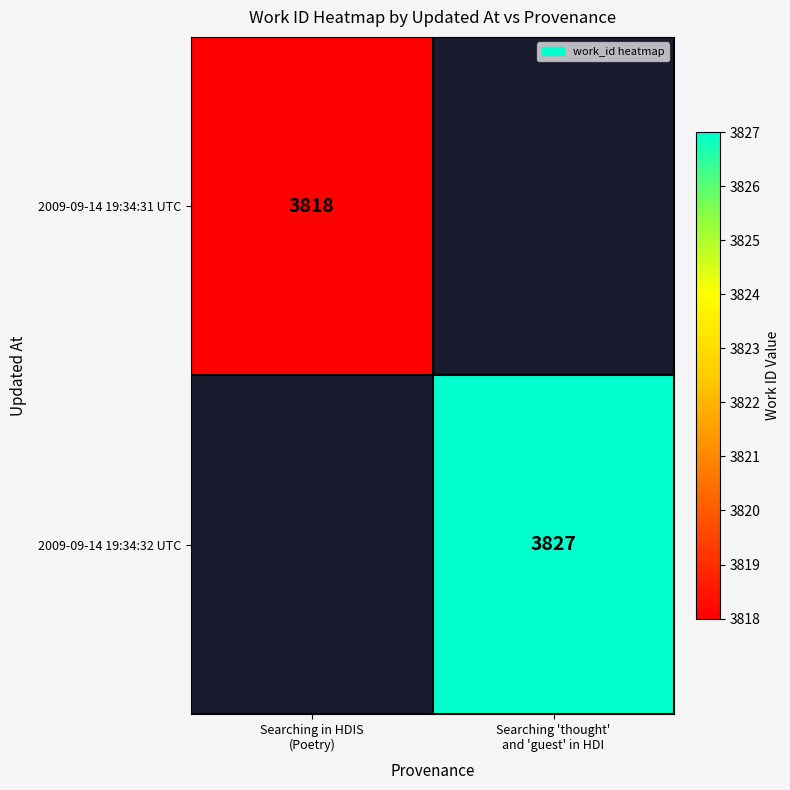

What is the highest value of the 2009-09-14 19:34:31 UTC series?

3818.0